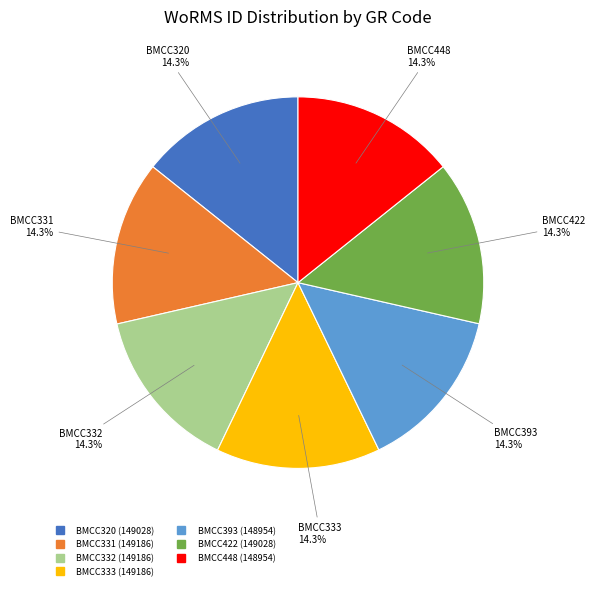

What is the ratio of the value at BMCC332 to the value at BMCC331?

1.0